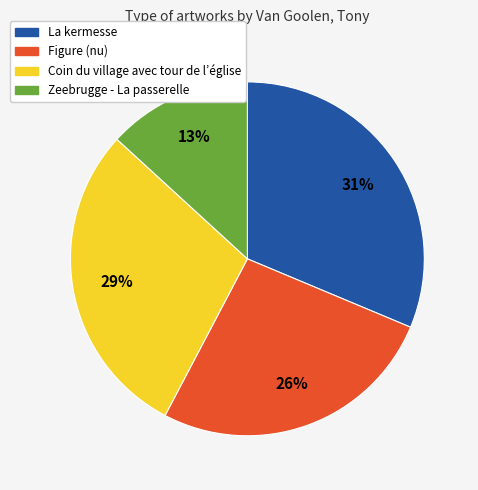

True or false: Coin du village avec tour de l’église accounts for 21% of the total.

False